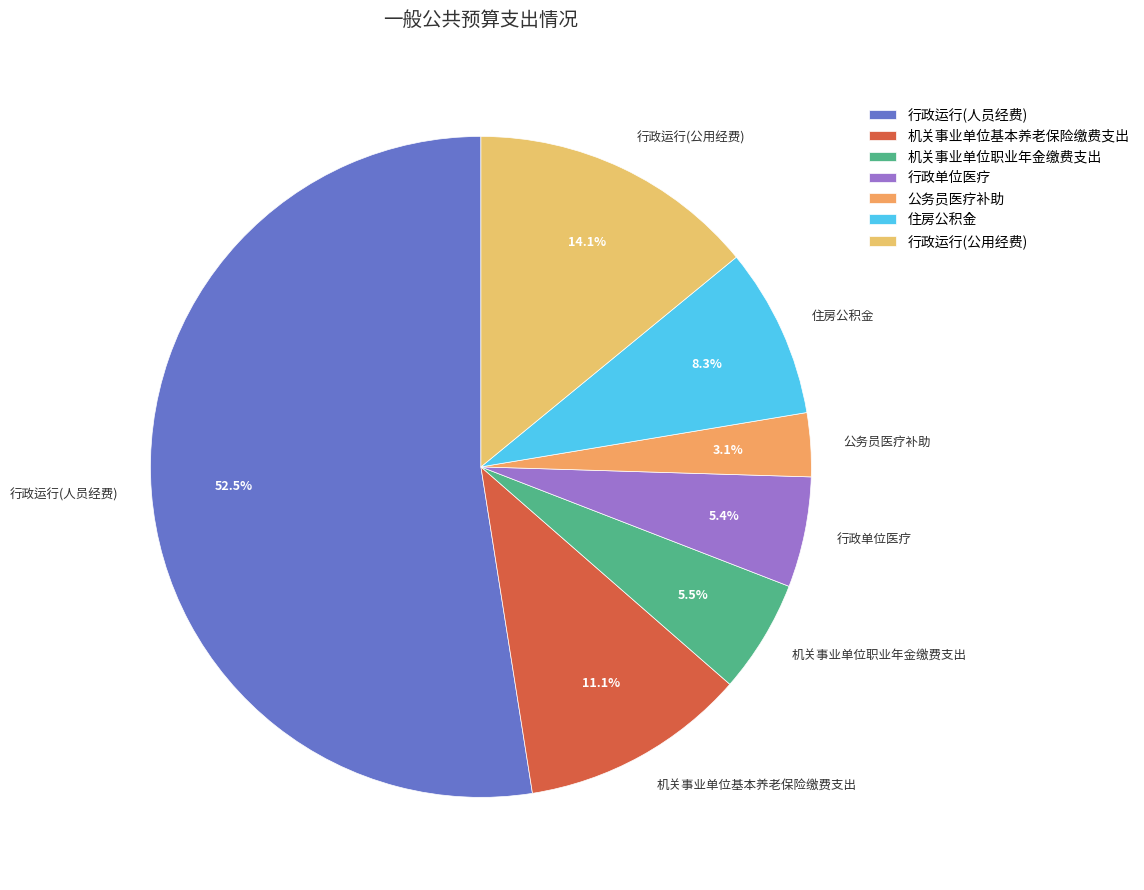

To the nearest percent, what percentage of the pie is 住房公积金?

8%